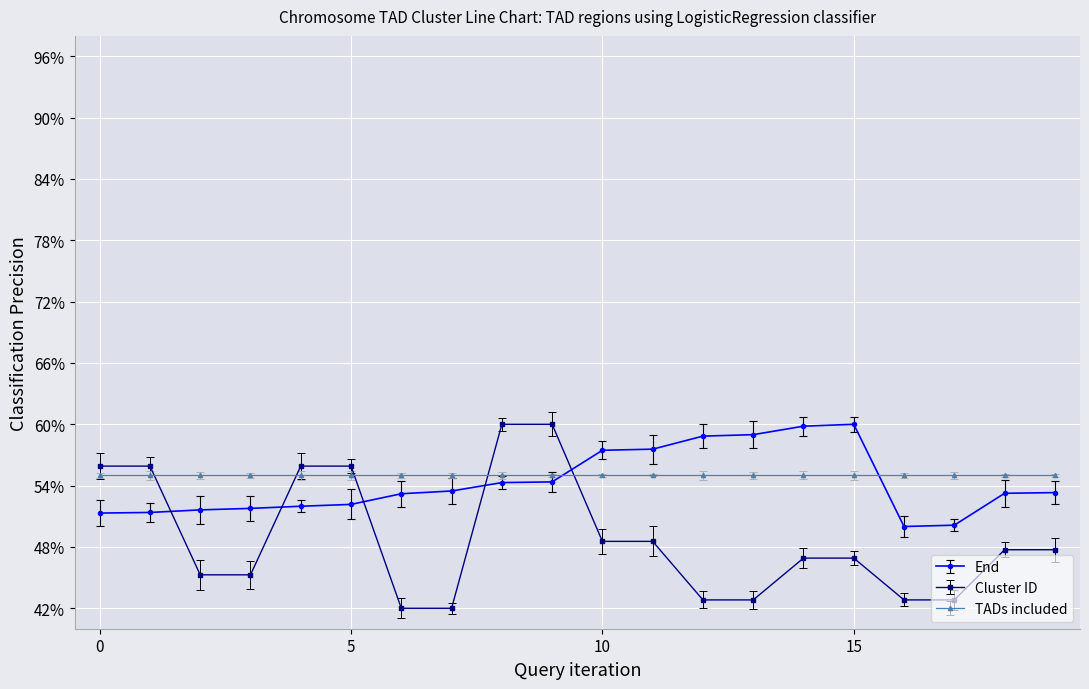

What is the average value of the Cluster ID series?

0.5